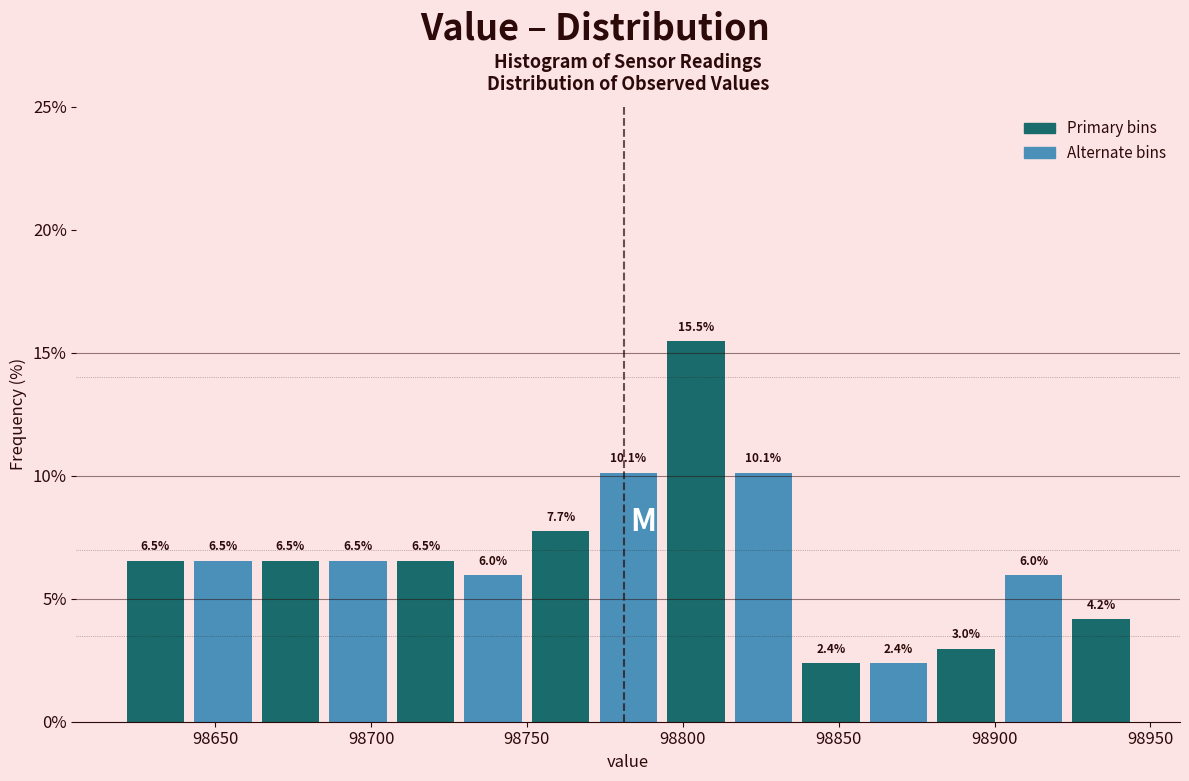

Over which range of the x-axis is the bar tallest?

98795 to 98815